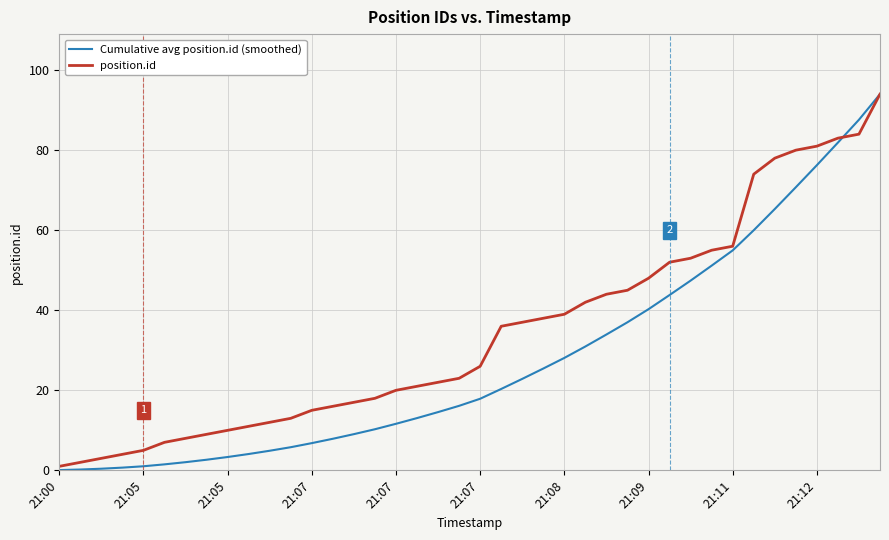

Does the chart have visible grid lines?

Yes